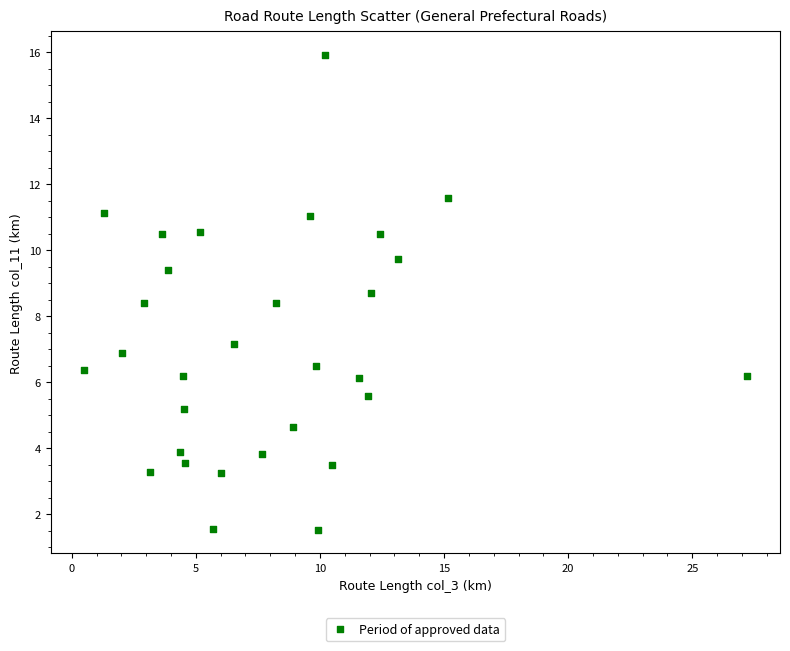

What is the range of Y values (max minus min)?

14.4